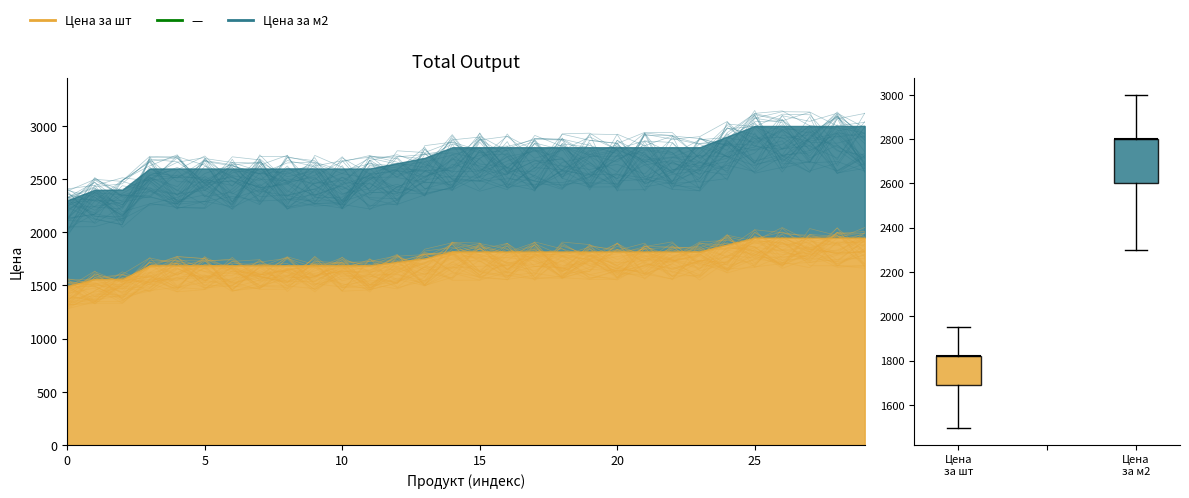

What are all the series names shown in the legend?

Цена за м2, Цена за шт